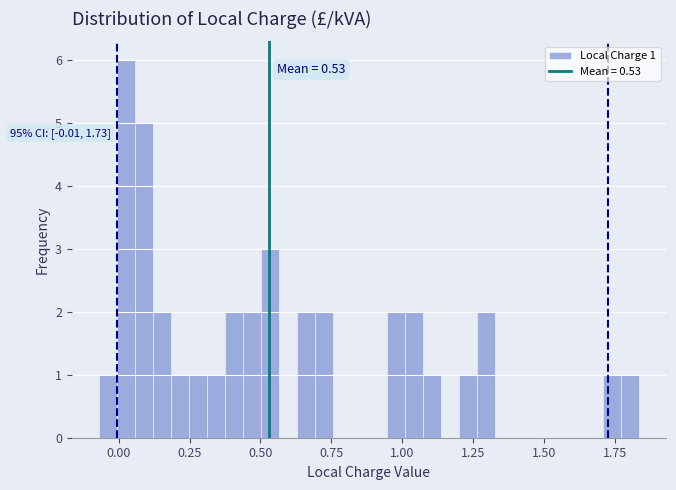

Read against the x-axis, roughly where is the centre of the tallest bar?

0.05